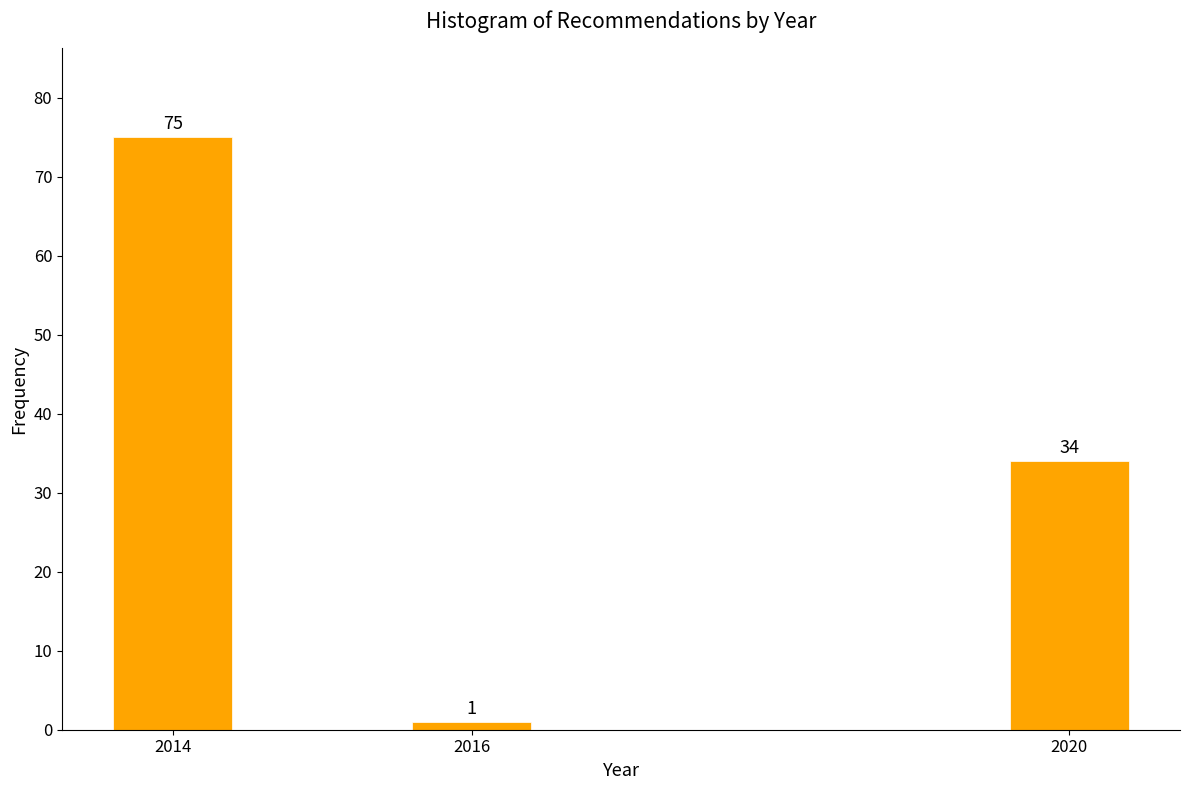

Reading left to right, list all the values displayed in this chart.

75	1	34